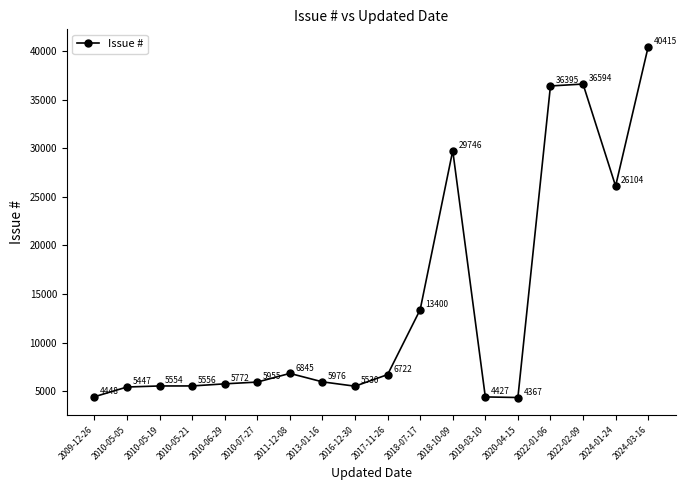

What is the sum of all values?

249253